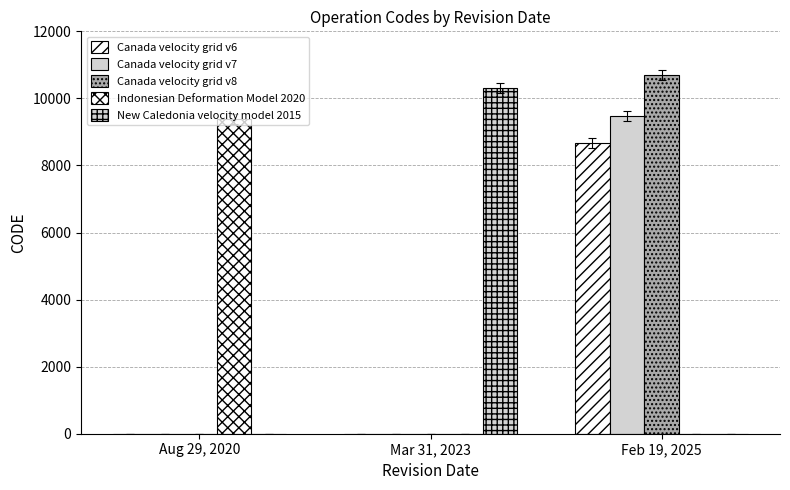

At which label is Canada velocity grid v8 closest to 5353?

Aug 29, 2020